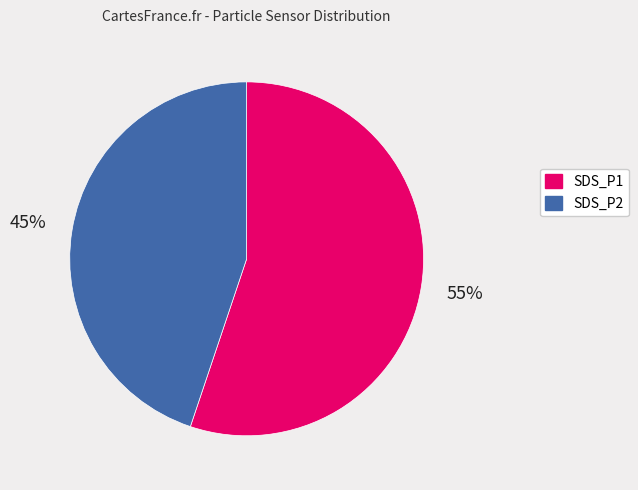

True or false: SDS_P1 accounts for 55% of the total.

True